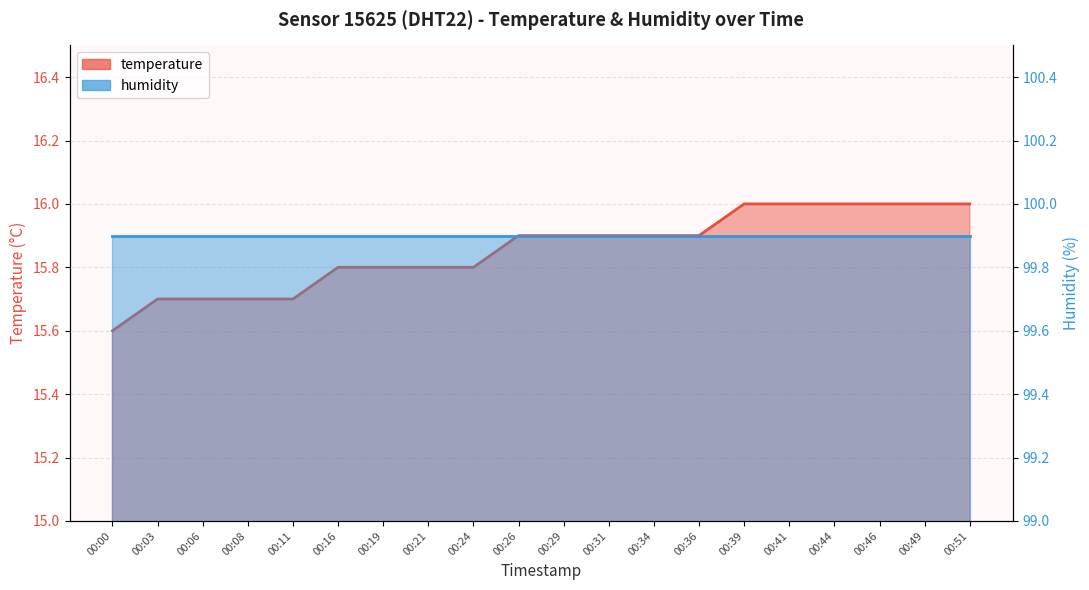

Rank the categories by value from lowest to highest.

00:00, 00:03, 00:06, 00:08, 00:11, 00:16, 00:19, 00:21, 00:24, 00:26, 00:29, 00:31, 00:34, 00:36, 00:39, 00:41, 00:44, 00:46, 00:49, 00:51